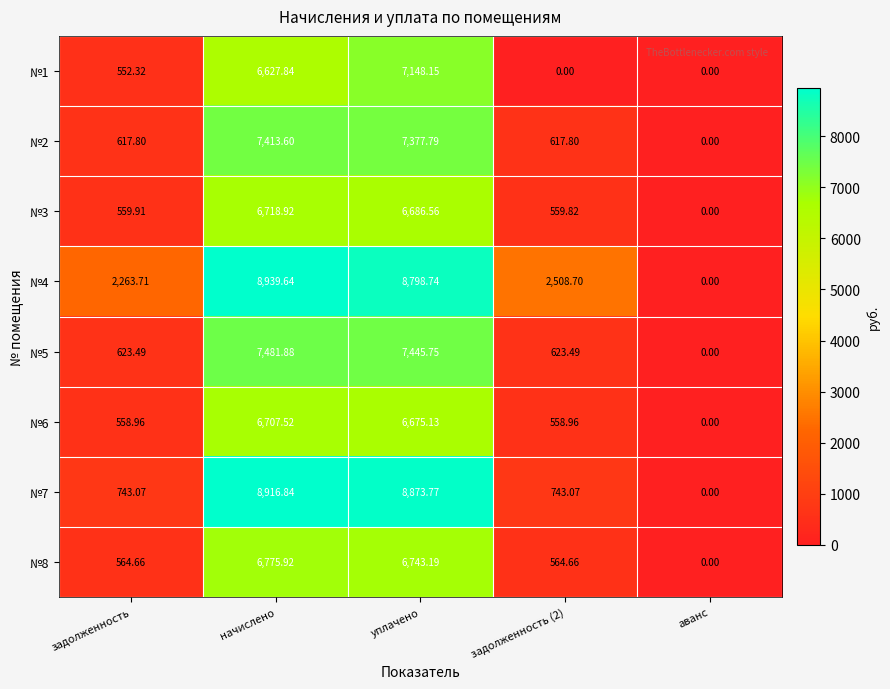

Count the number of data series in this chart.

8